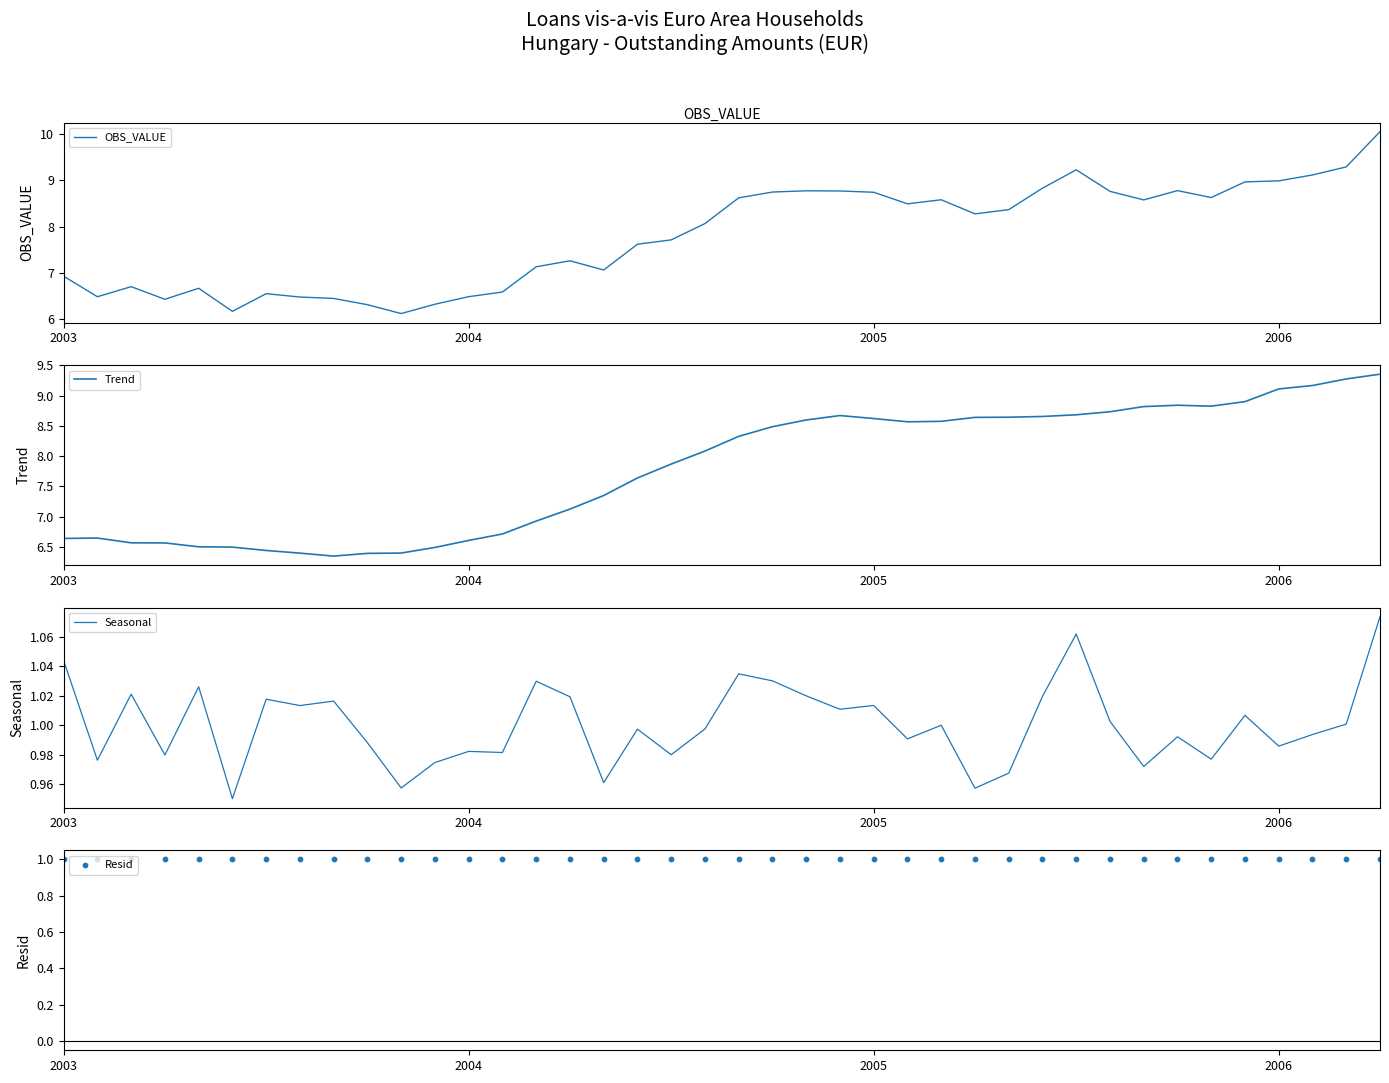

Is the value of Seasonal at 24 greater than the value of Trend at 15?

No